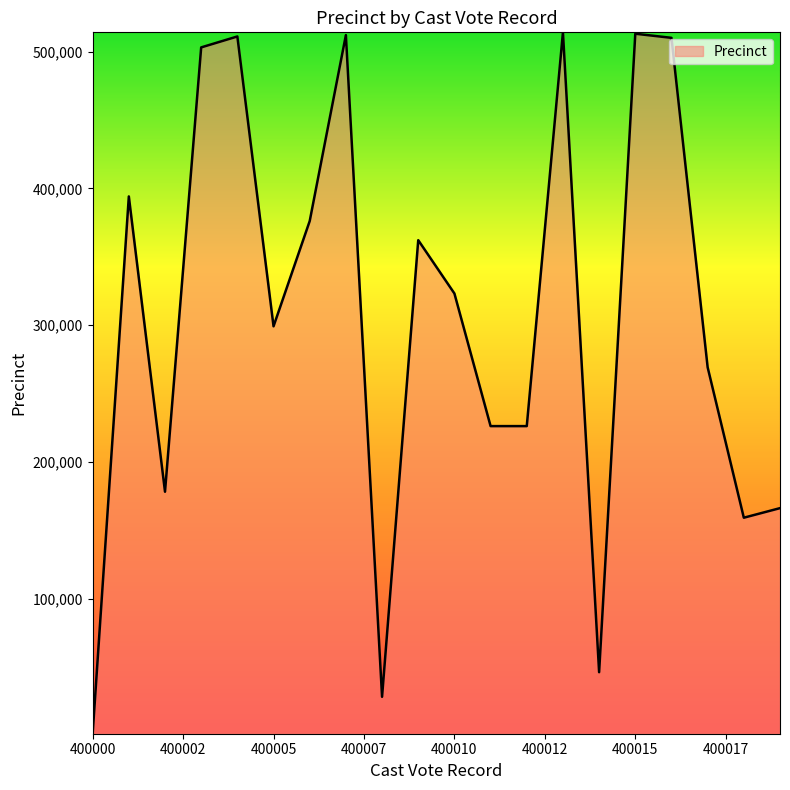

What is the difference between the maximum and minimum values?

513021